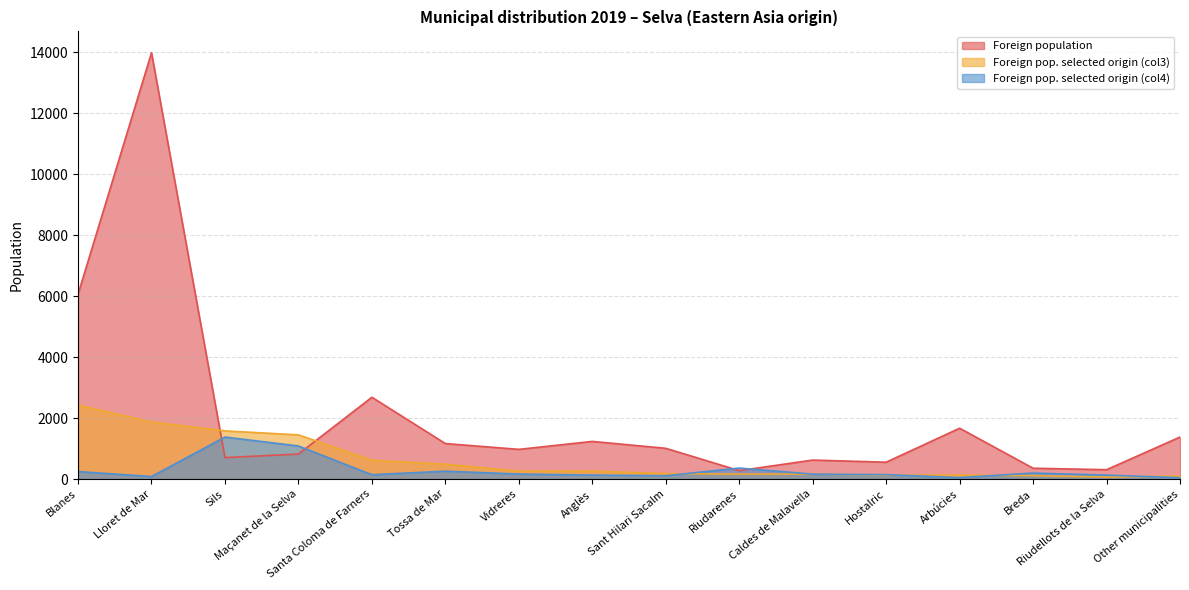

What is the average value of the Foreign population series?

2113